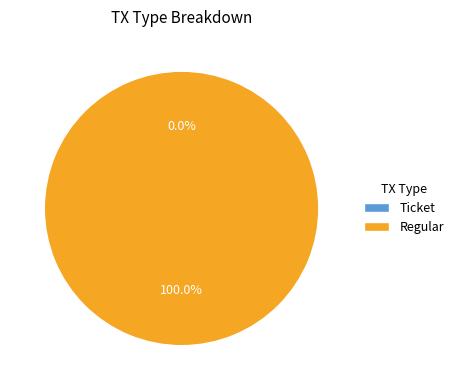

Is it true that Ticket is 1% of the pie?

False